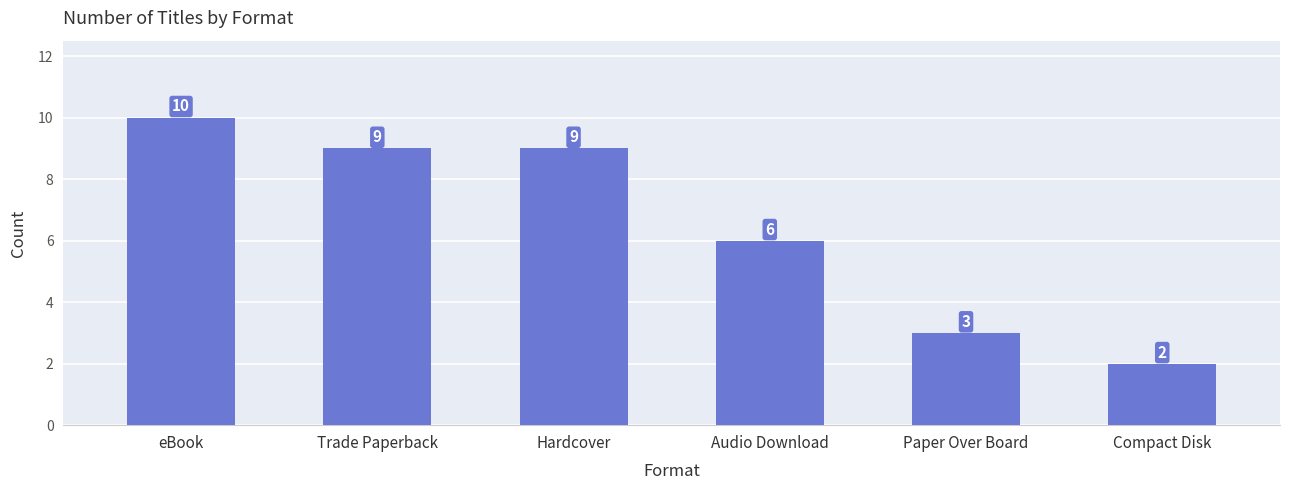

Where does the data first go above 9?

eBook